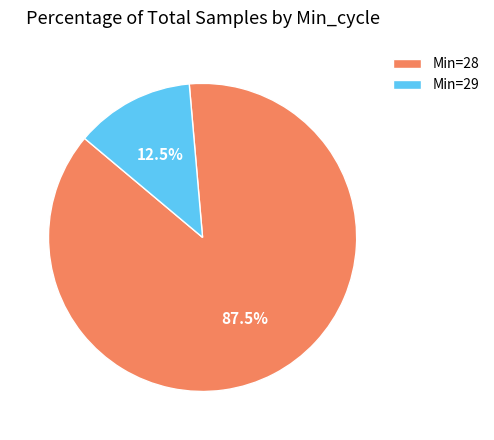

What is the ratio of the value at Min=28 to the value at Min=29?

7.0